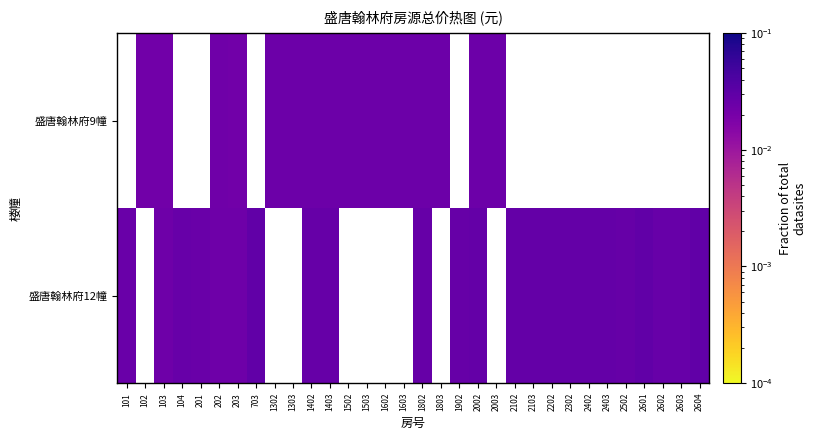

At how many categories does at least one series exceed 0?

32